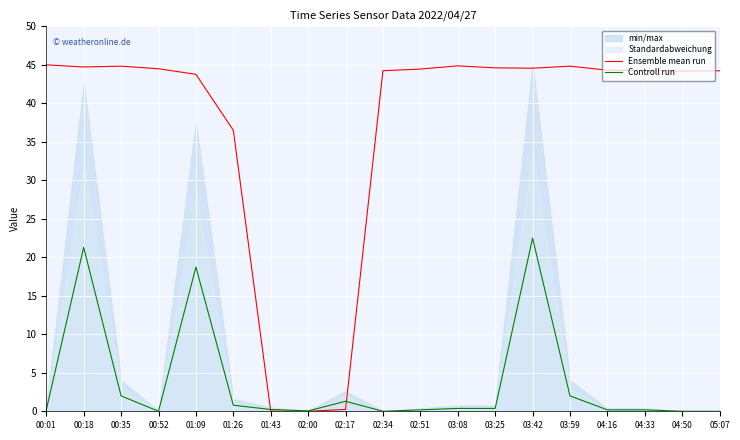

Which series changed the most between 00:01 and 03:59?

Controll run